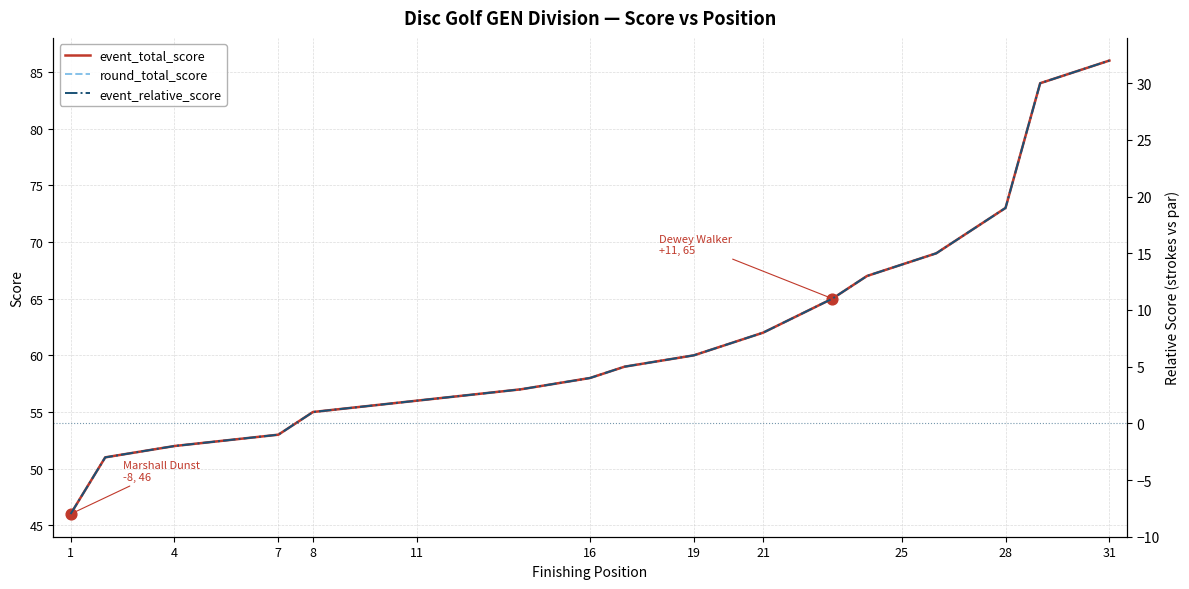

Which series contains the highest Y value?

event_total_score